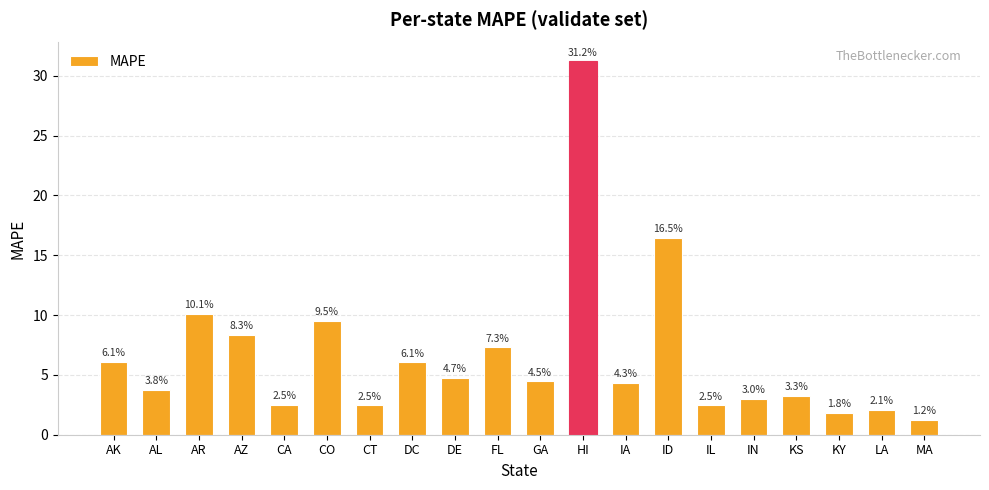

What is the label of the 12th bar from the right?

DE